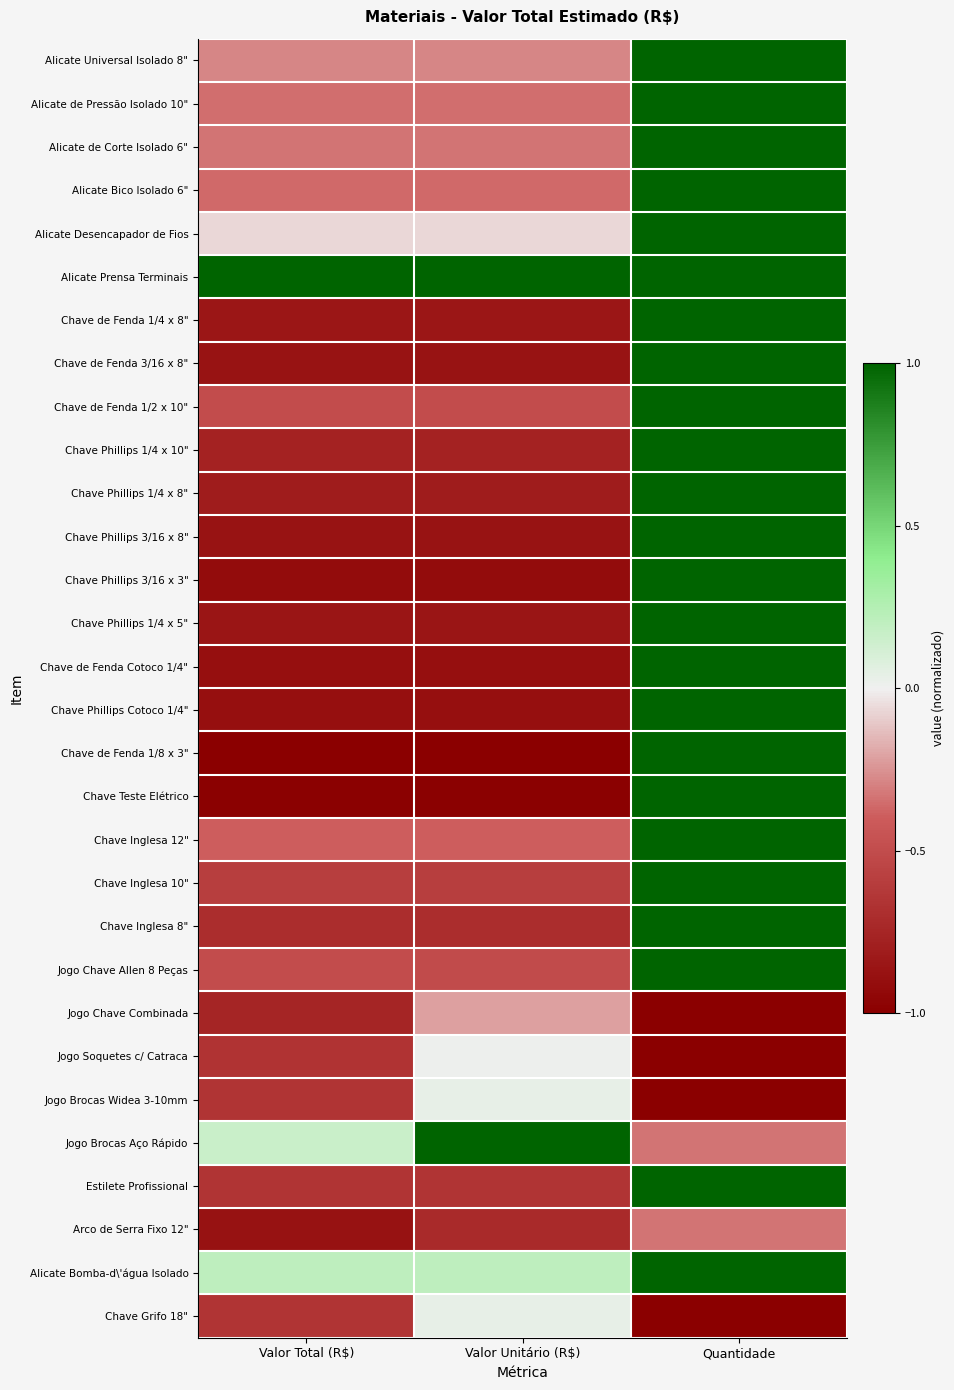

True or false: Chave Phillips Cotoco 1/4" has a value of -0.9 at Valor Total (R$).

True